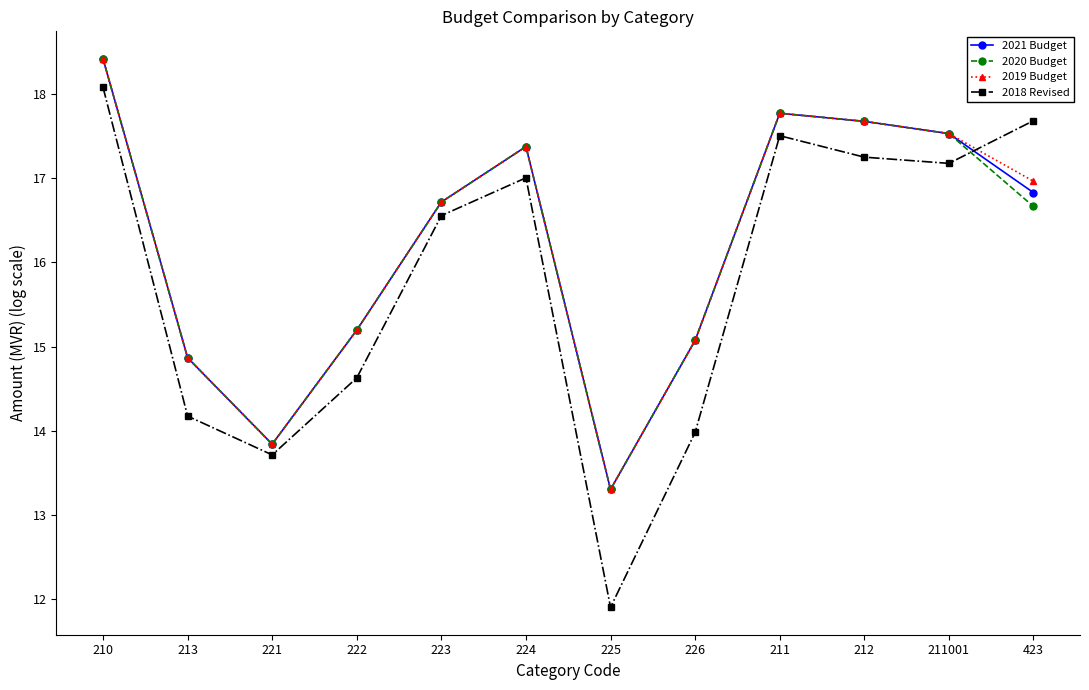

True or false: 2019 Budget and 2018 Revised intersect in this chart.

True